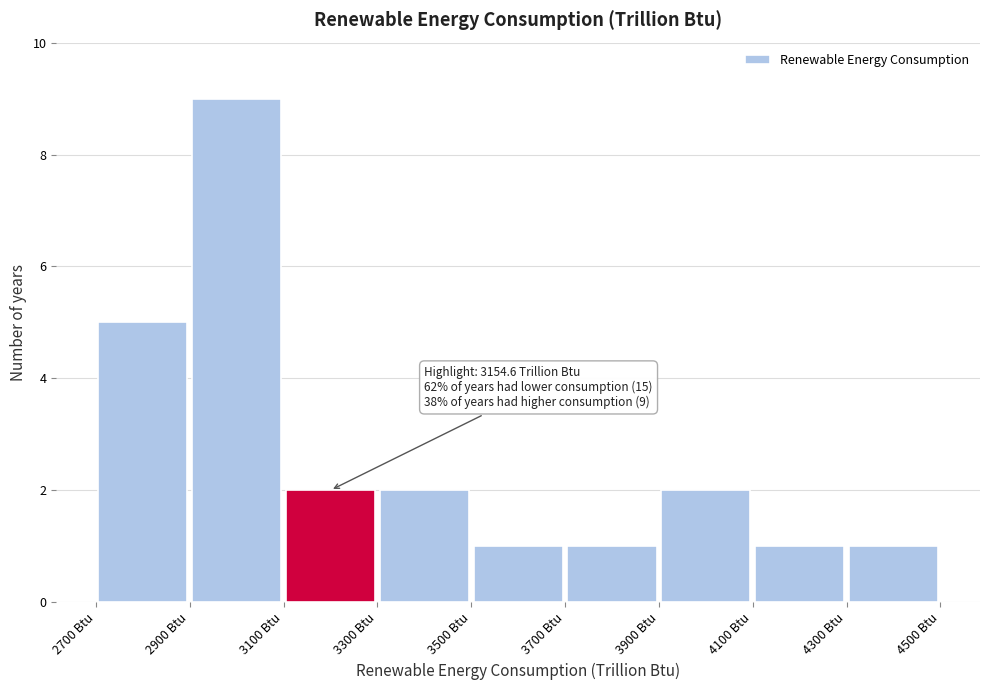

Over which range of the x-axis is the bar tallest?

2900 to 3100